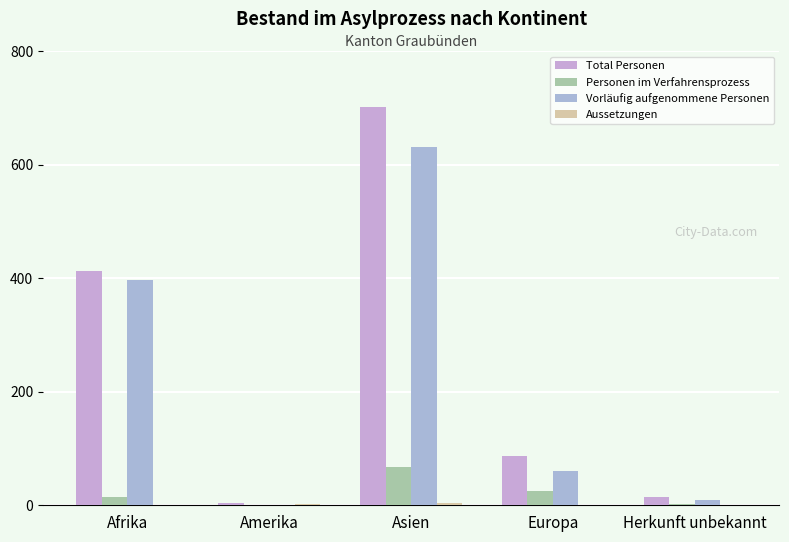

How many groups of bars are there?

5